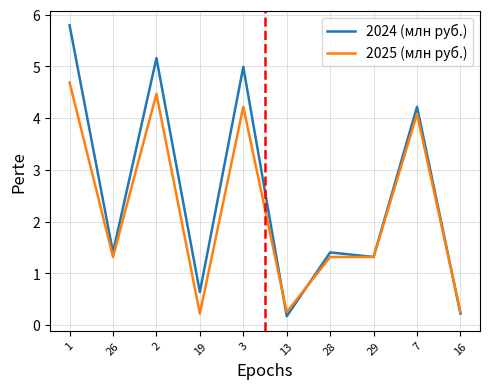

What is the spread (max minus min) of values at 3?

0.8